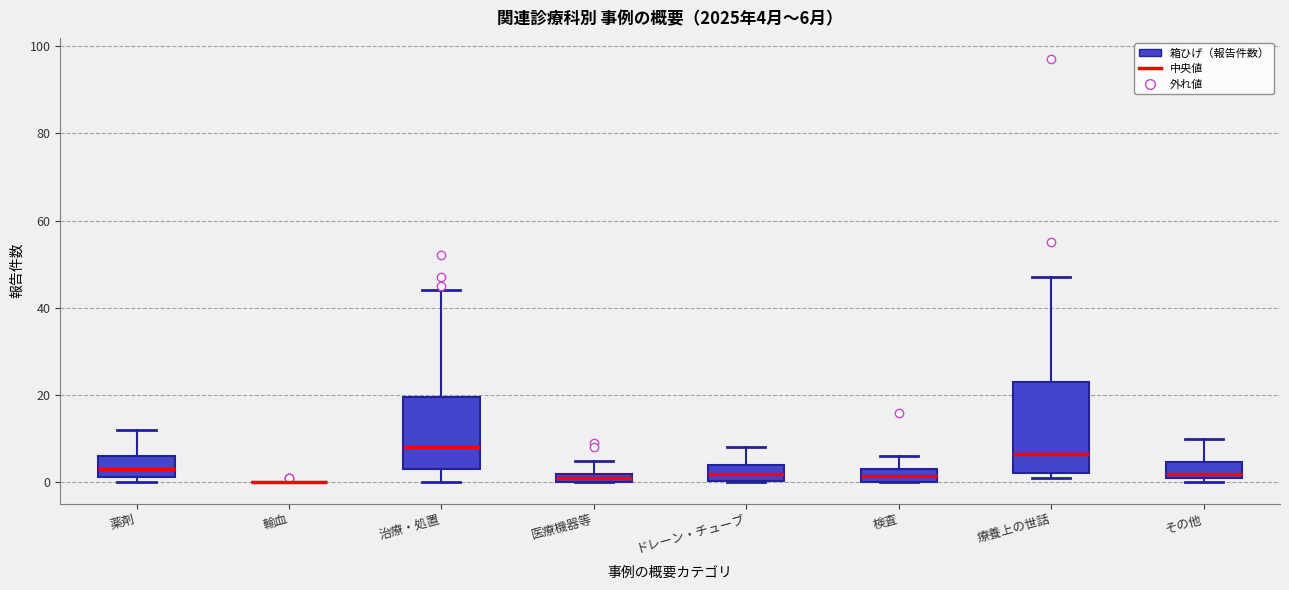

Comparing the boxes themselves (not the whiskers), which one is the tallest?

療養上の世話